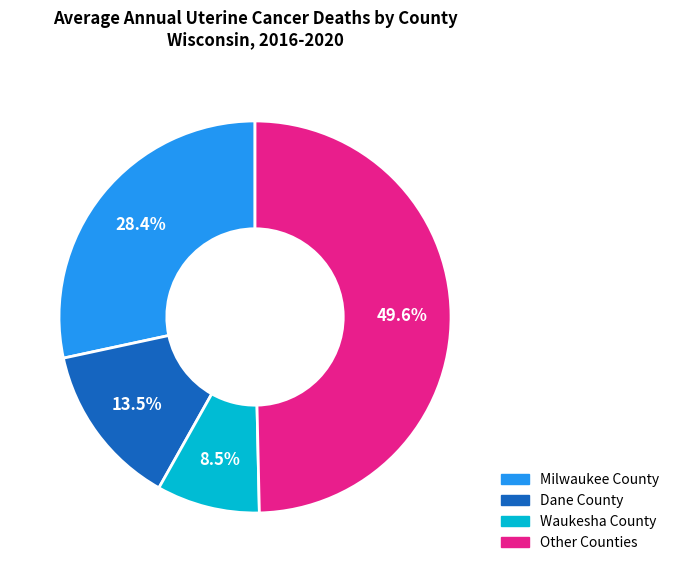

Is there a majority slice in this chart?

No